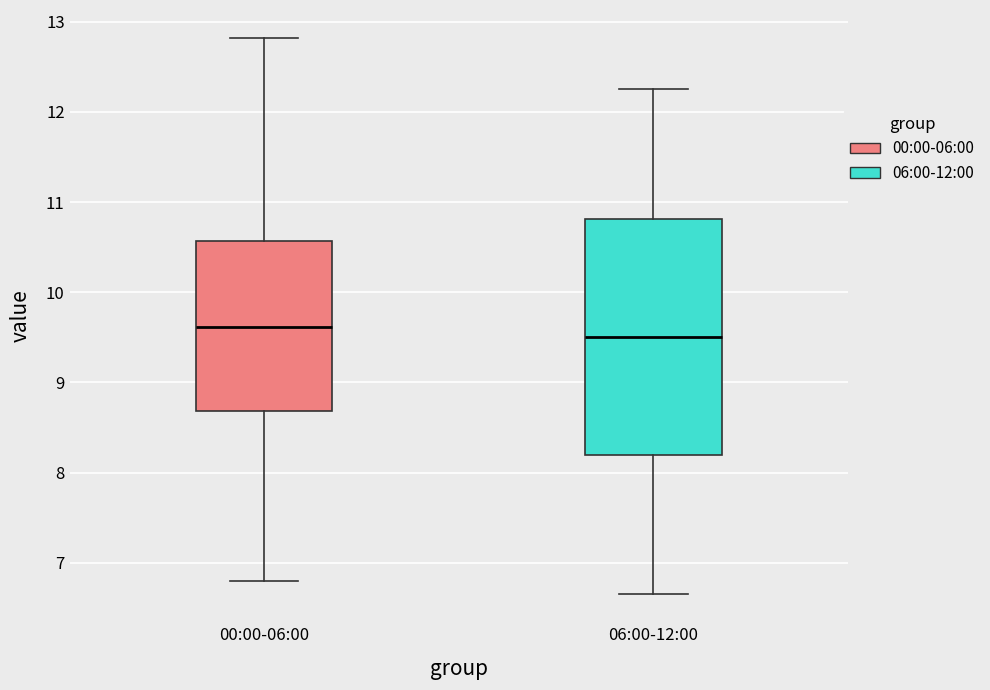

Which box has the highest median line?

00:00-06:00